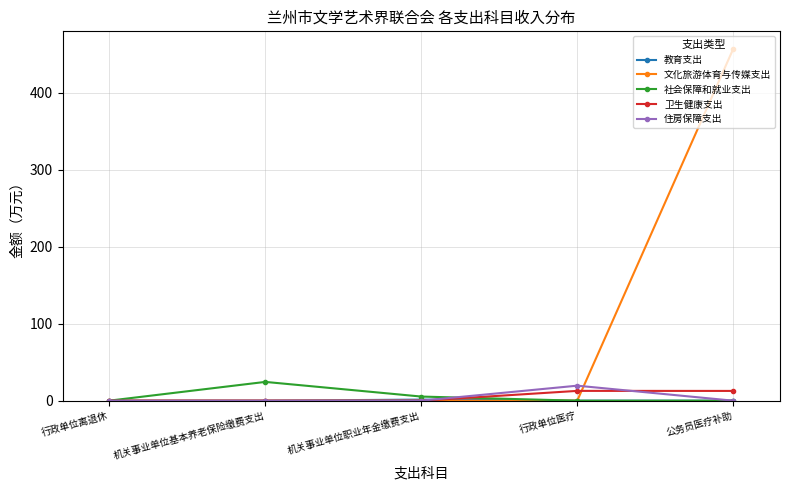

What is the maximum value shown in the chart?

456.7